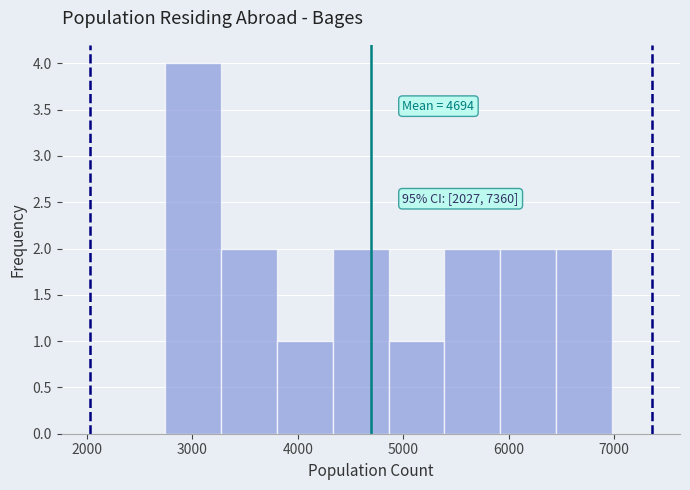

Over which range of the x-axis is the bar tallest?

2700 to 3300